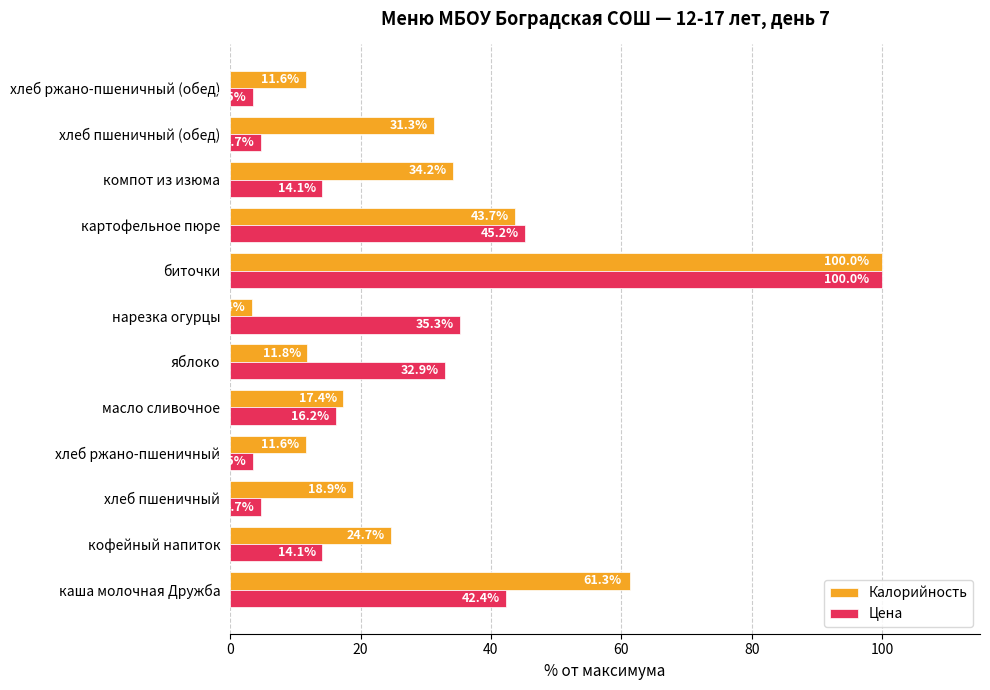

Rank the series by their average value, from lowest to highest.

Цена, Калорийность